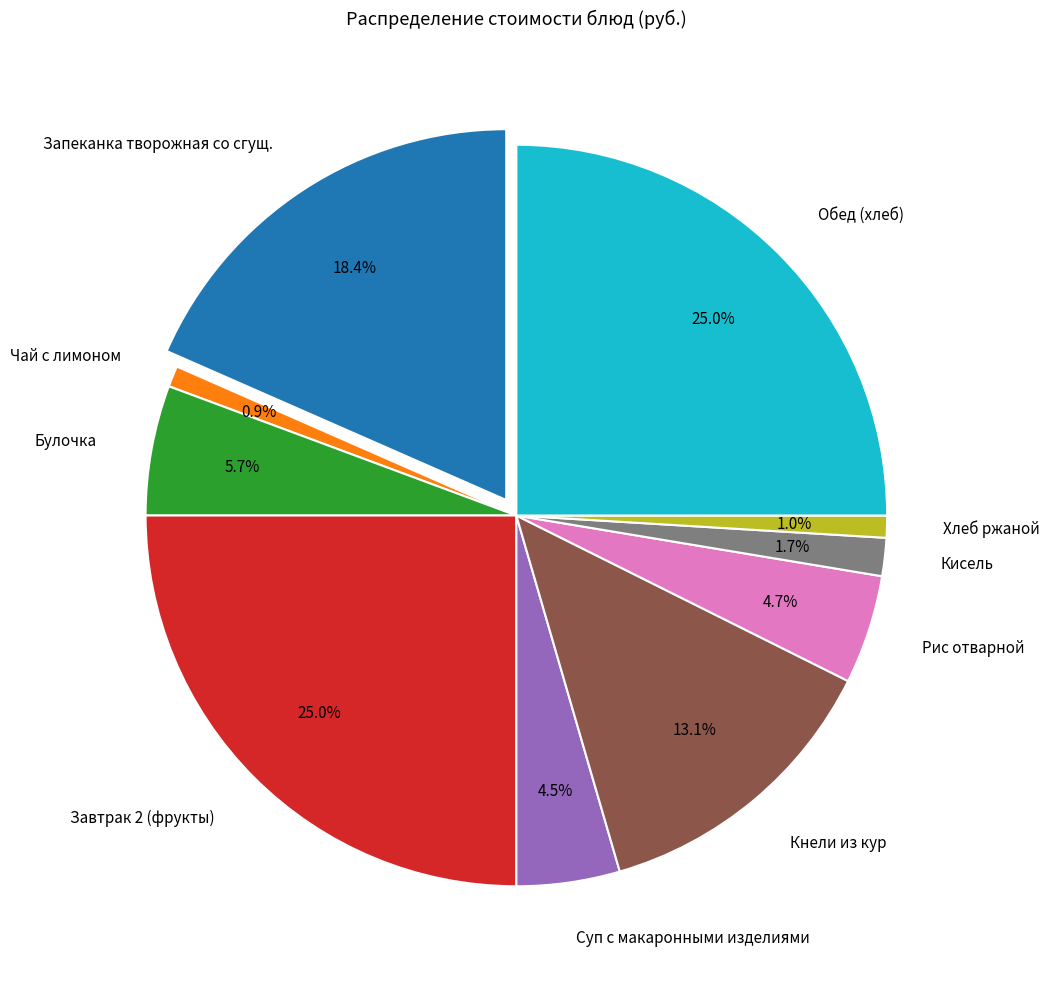

Count the number of slices in the pie.

10